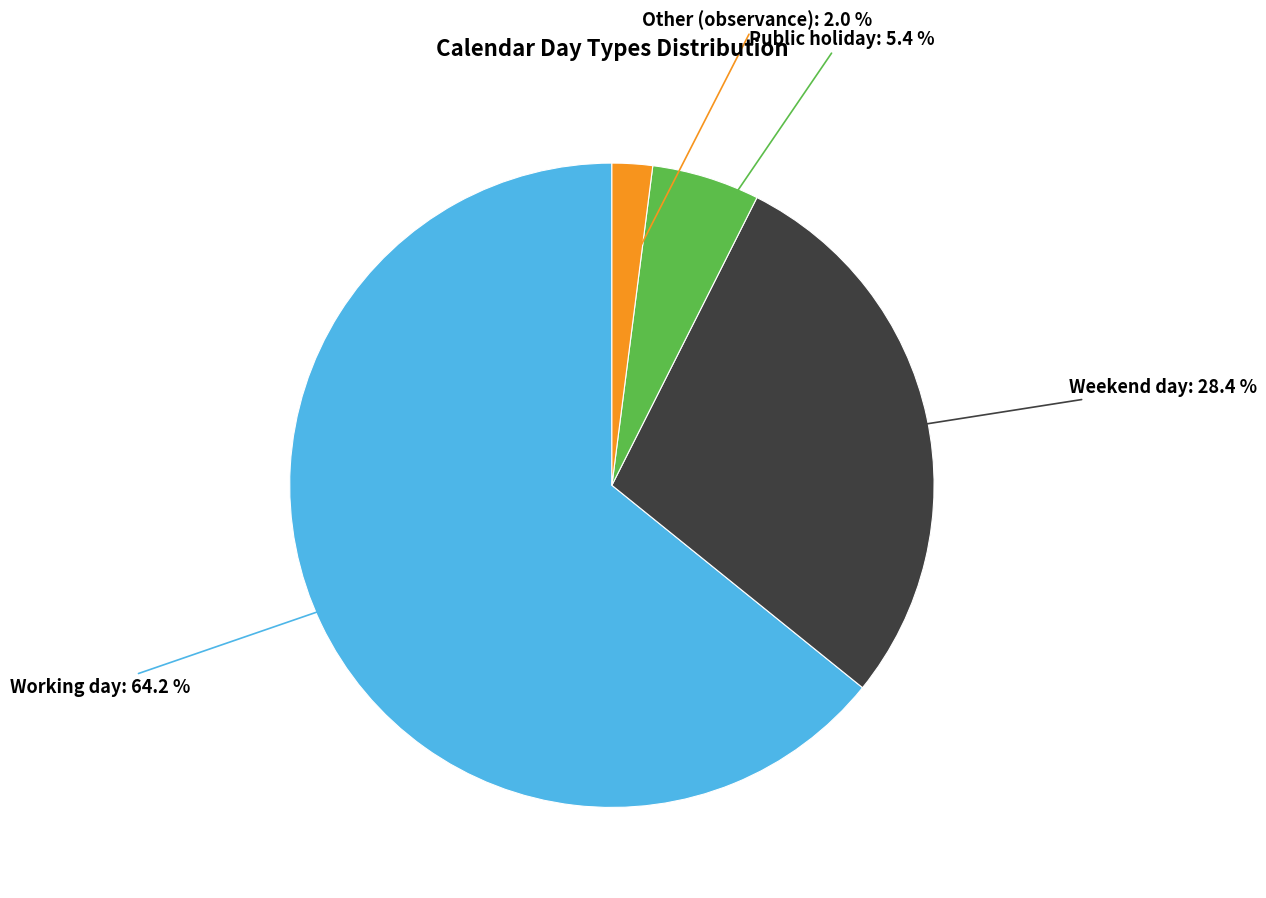

Does any single category account for the majority?

Yes